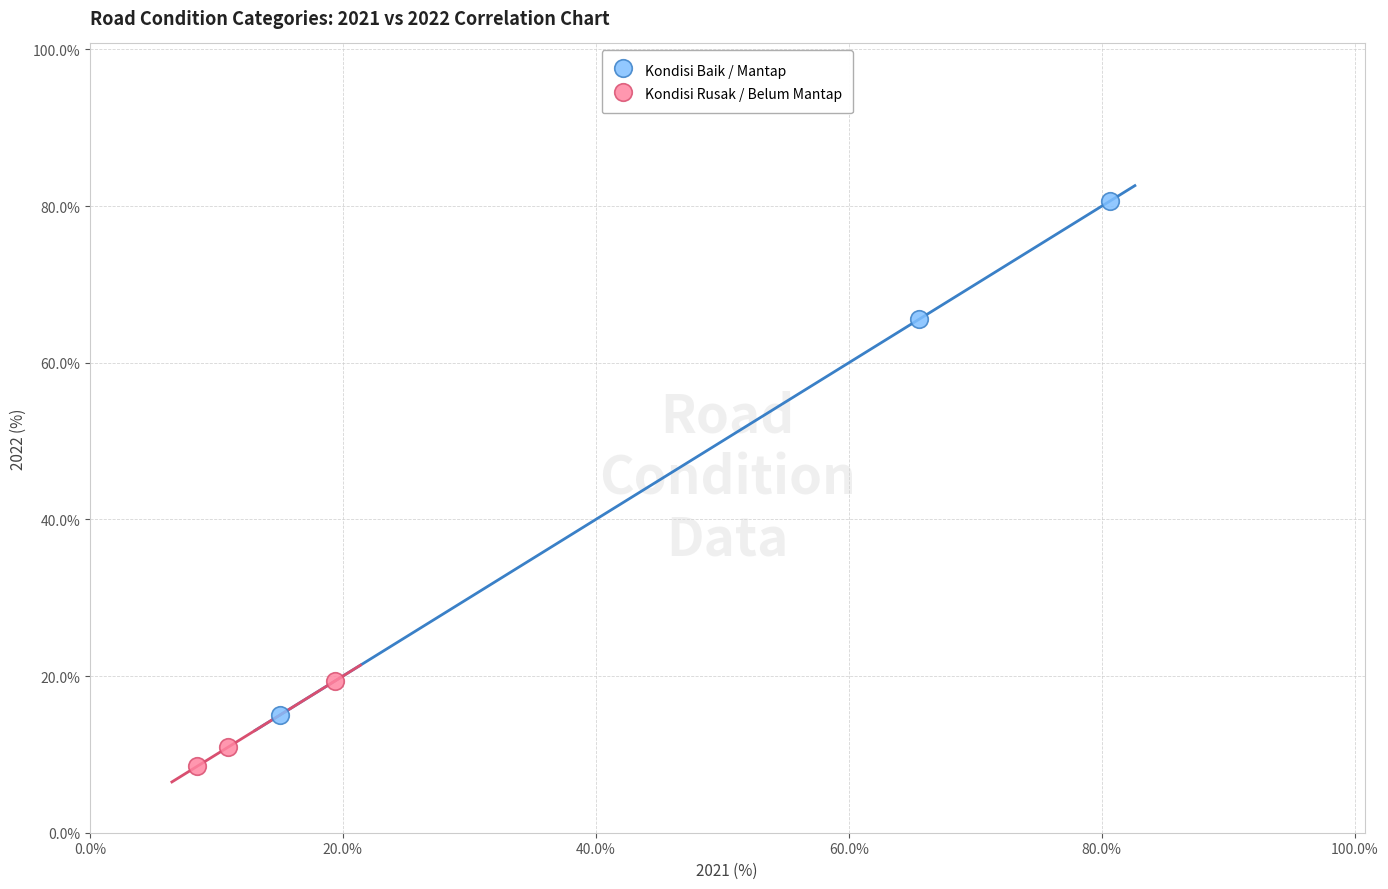

Which series contains the highest Y value?

Kondisi Baik / Mantap